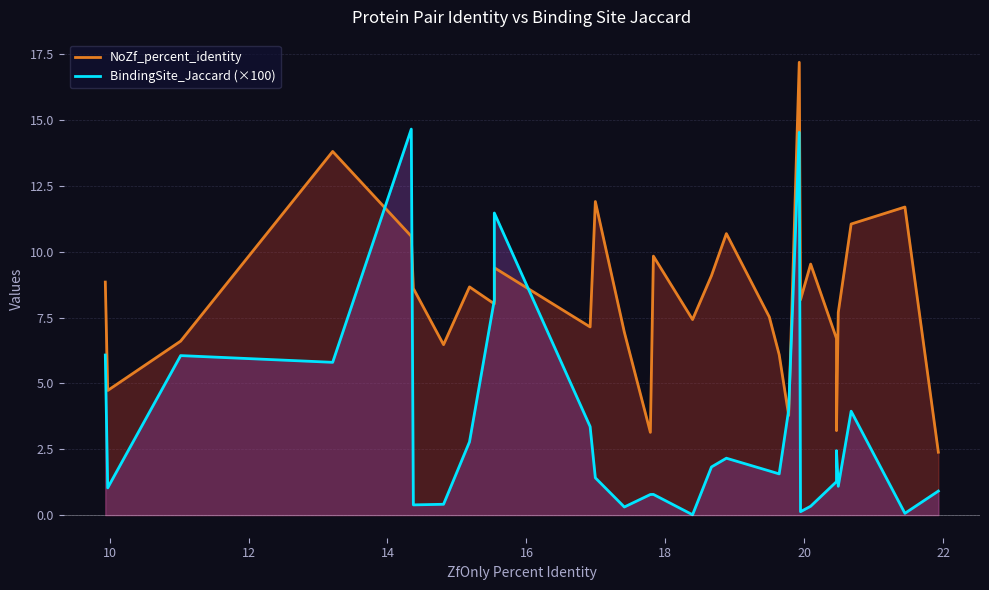

What is the sum of all BindingSite_Jaccard (×100) values?

99.4